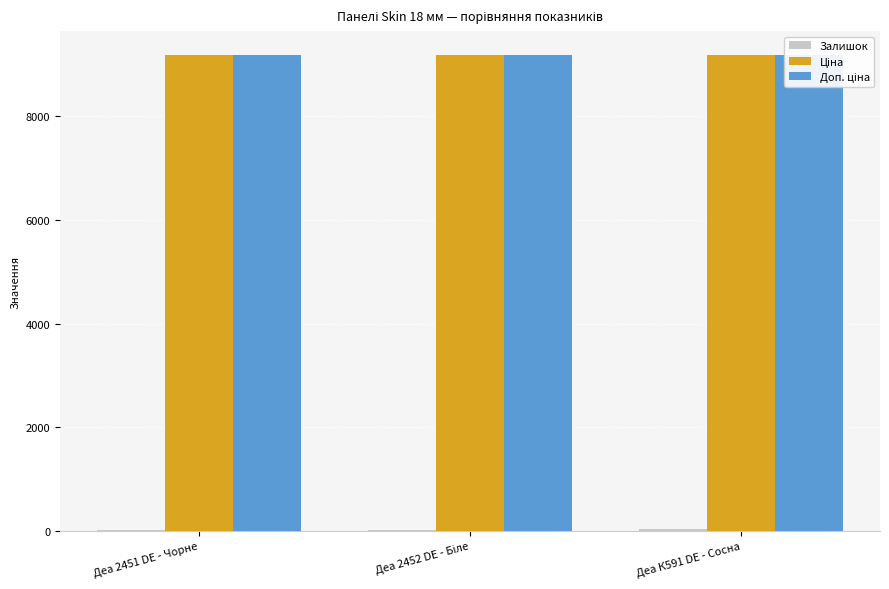

What is the average value of the Залишок series?

24.3